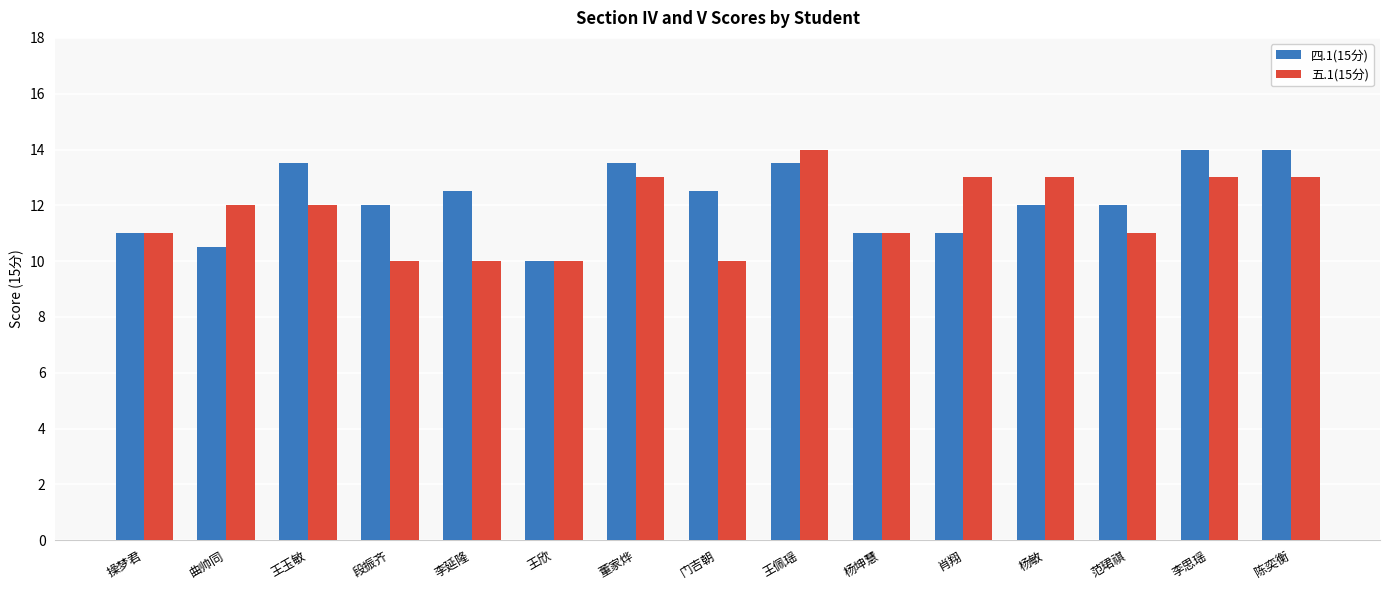

How many series are shown in this chart?

2